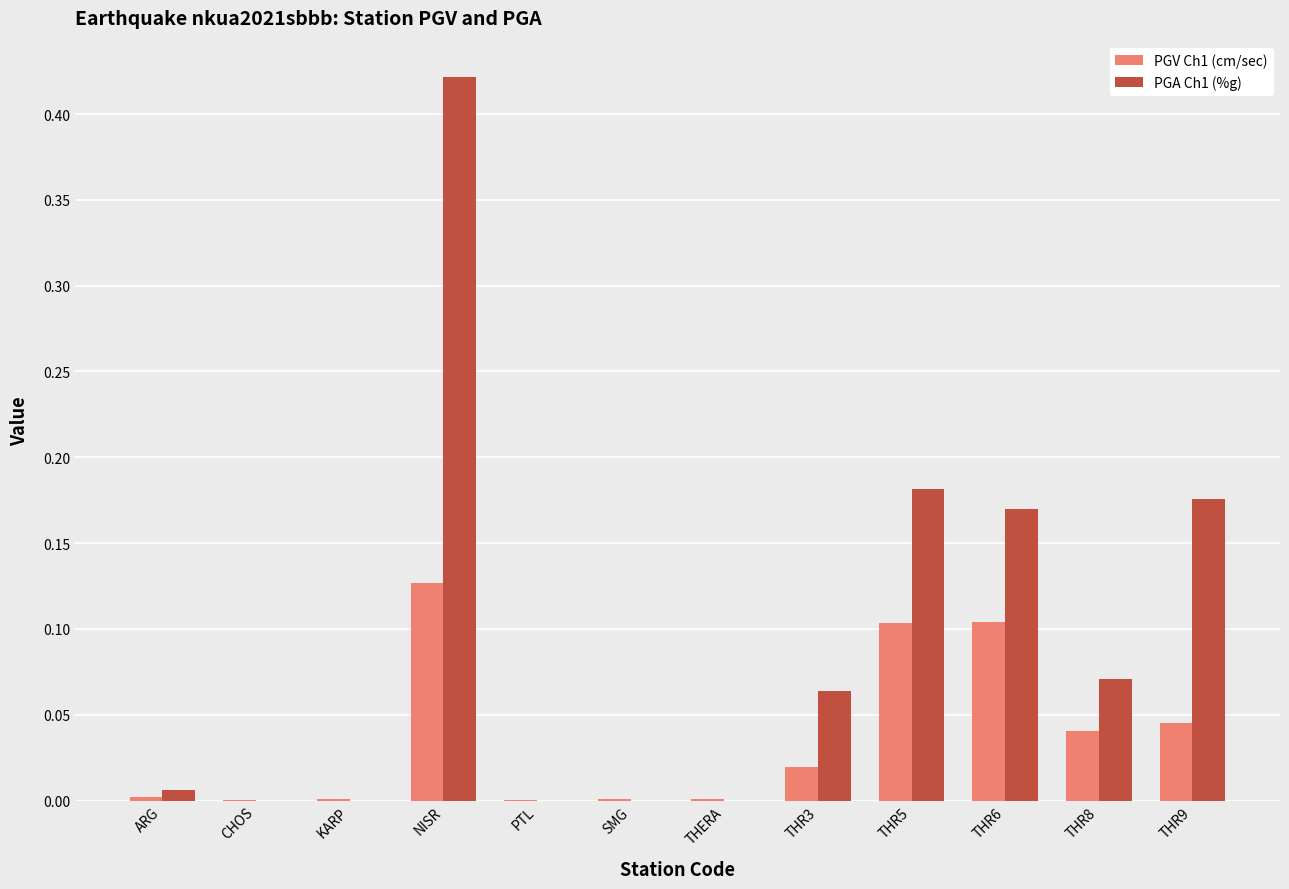

Are the bars grouped side by side (vs. stacked)?

Yes